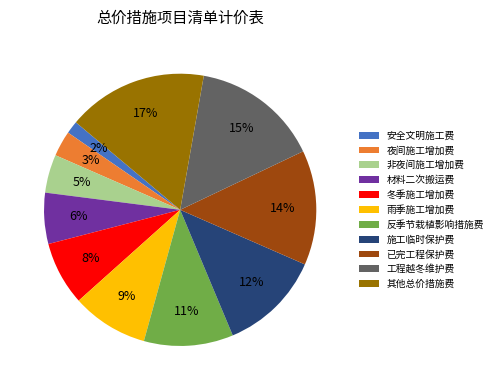

To the nearest percent, what percentage of the pie is 冬季施工增加费?

8%